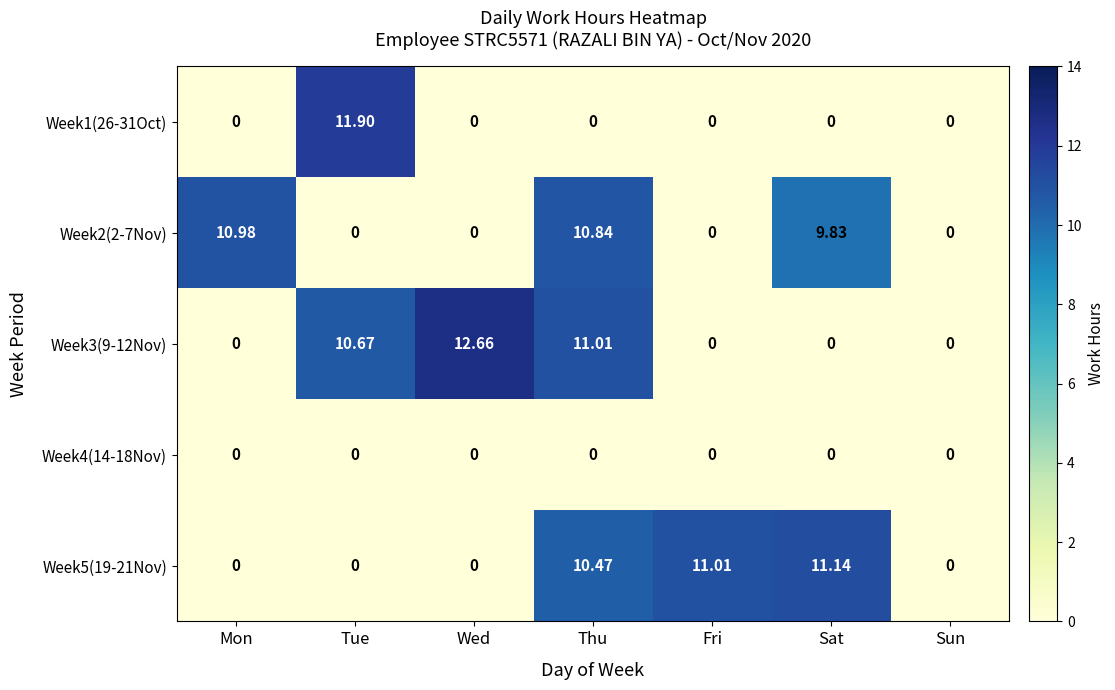

Which series has the largest range (max minus min)?

Week3(9-12Nov)